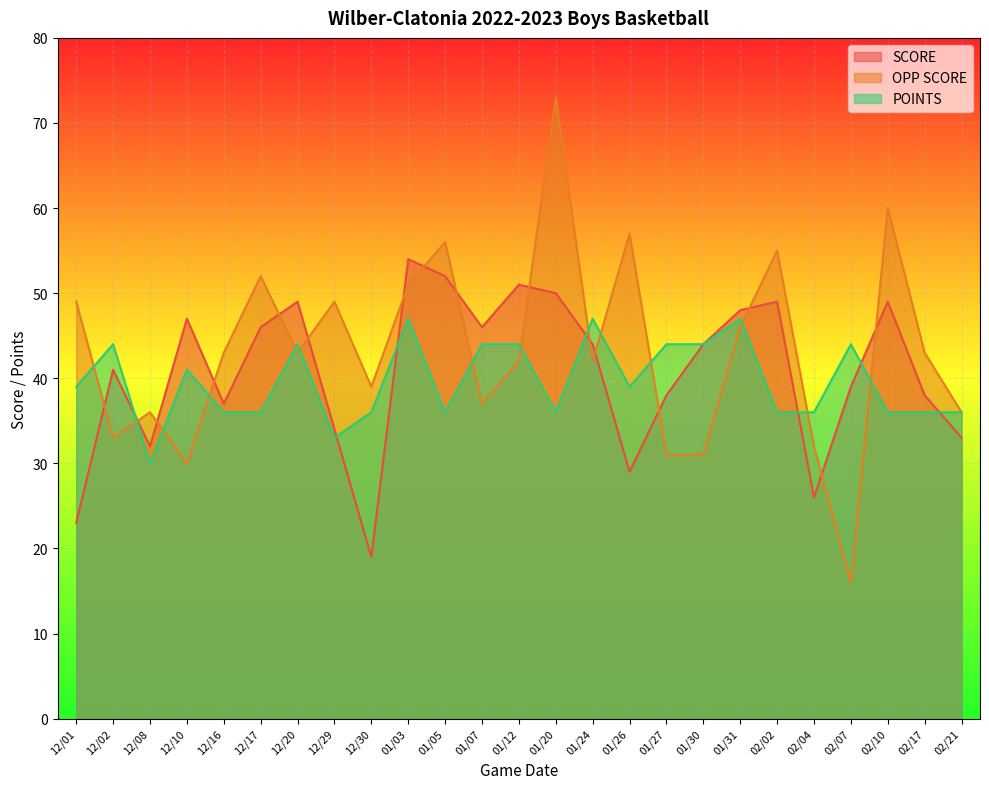

List the series in order of their peak value, lowest first.

POINTS, SCORE, OPP SCORE